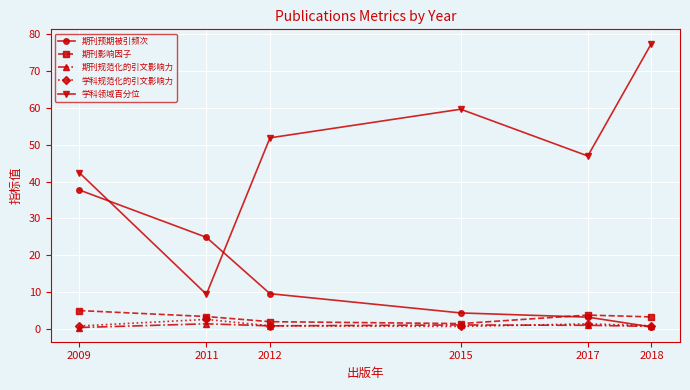

The 学科领域百分位 series shows 42.4 at 2009. True or false?

True